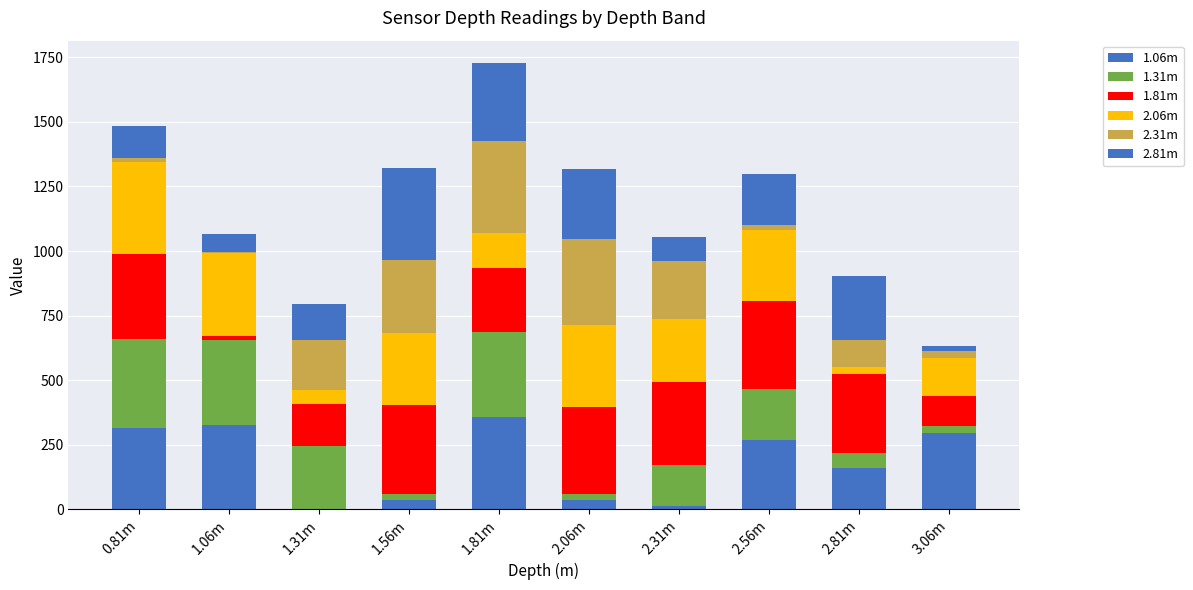

Are the bars grouped side by side (vs. stacked)?

No